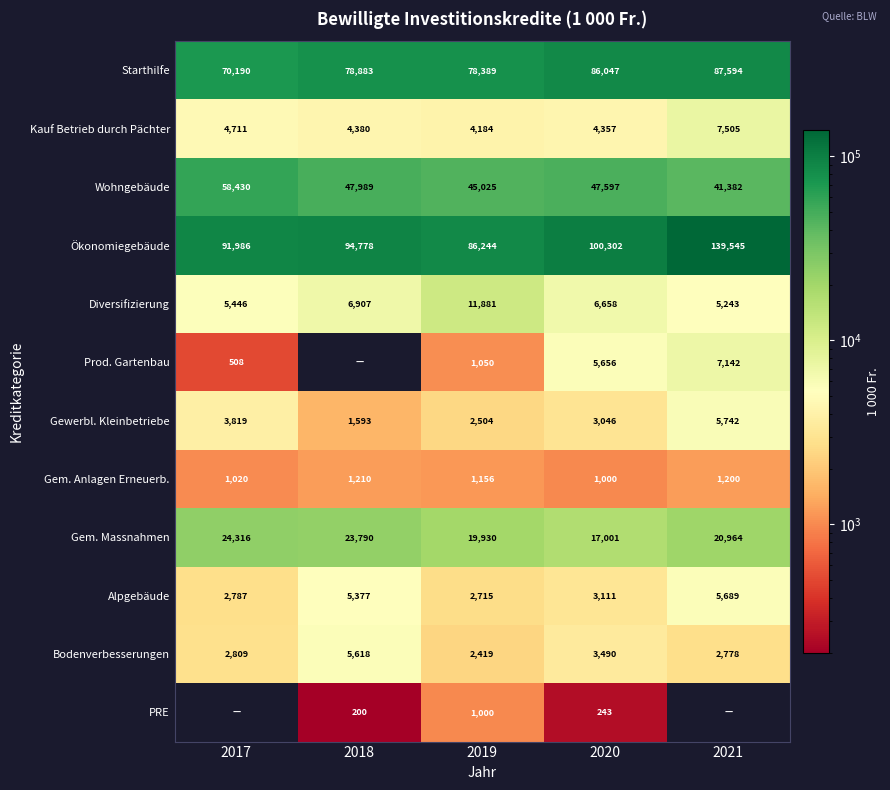

The value of Prod. Gartenbau at 2017 is 508. True or false?

True